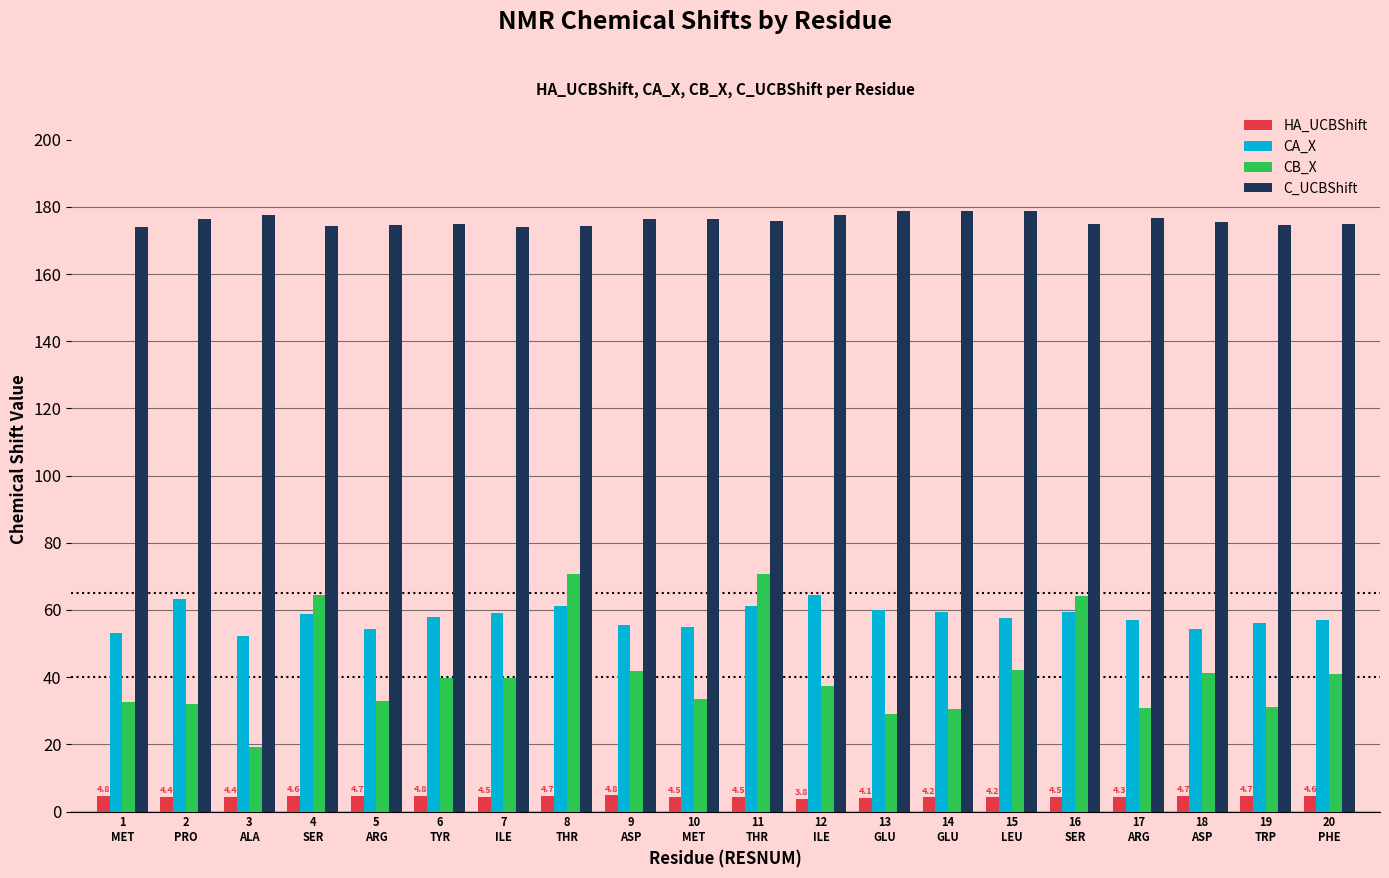

What is the average value of the HA_UCBShift series?

4.5